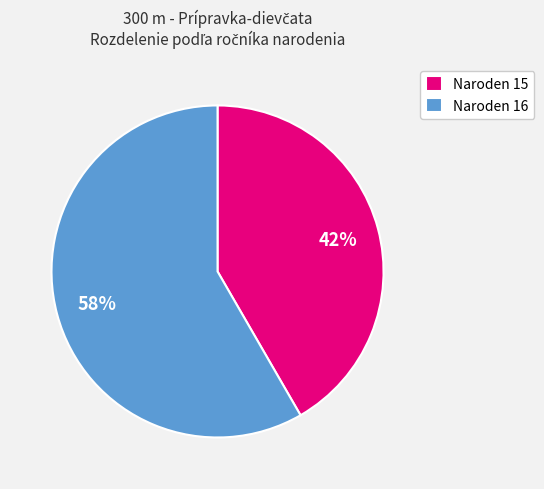

Is there a majority slice in this chart?

Yes